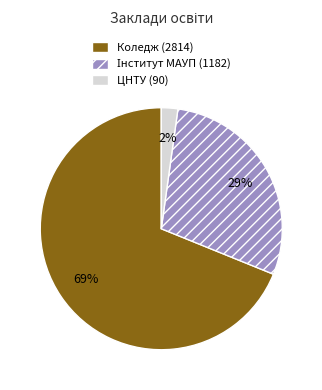

Is there a majority slice in this chart?

Yes